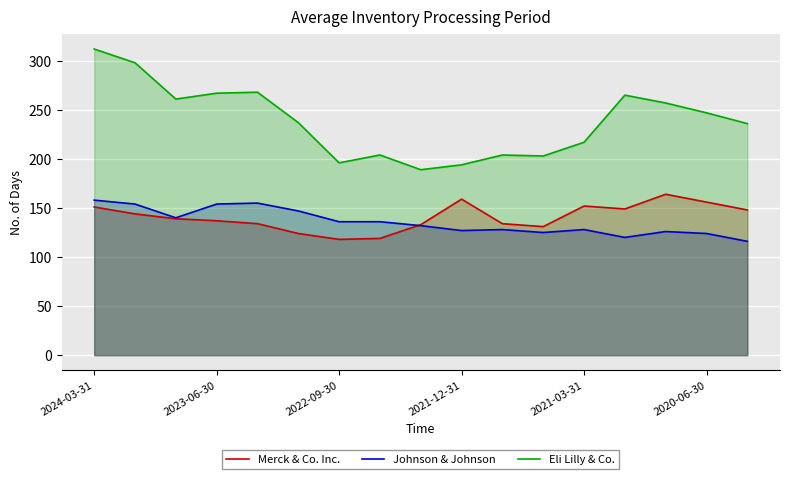

Where do Johnson & Johnson and Merck & Co. Inc. first cross each other?

7 and 8